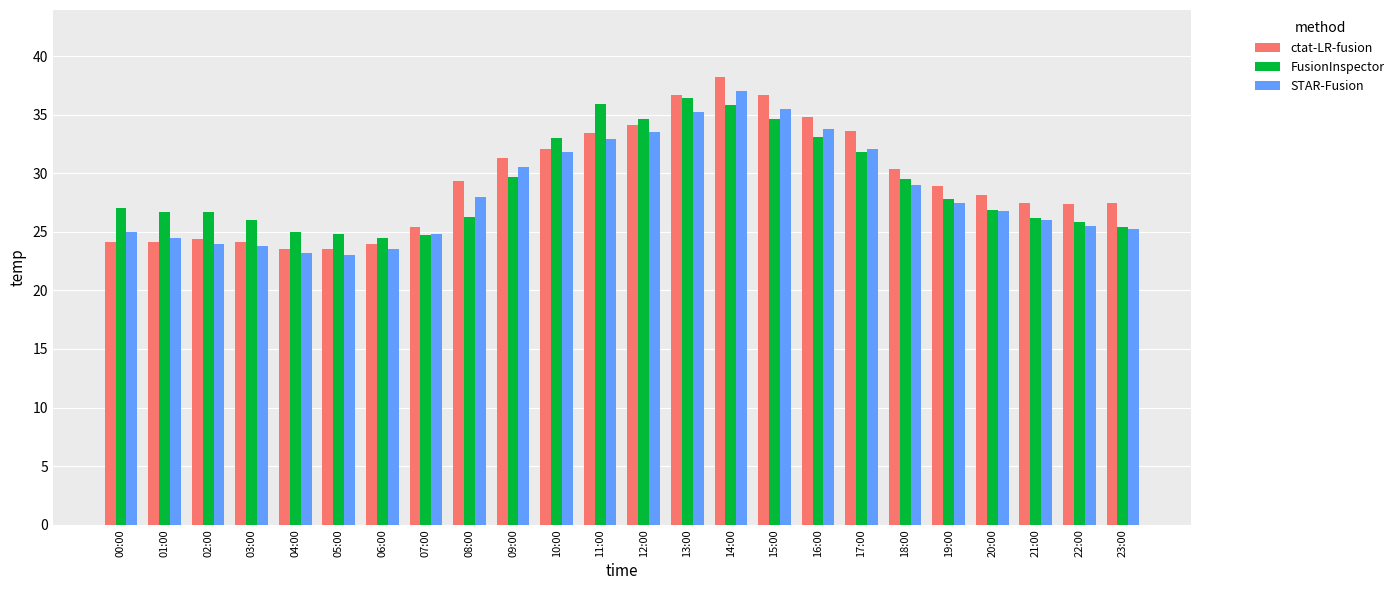

Rank the series at 09:00 from highest to lowest value.

ctat-LR-fusion, STAR-Fusion, FusionInspector